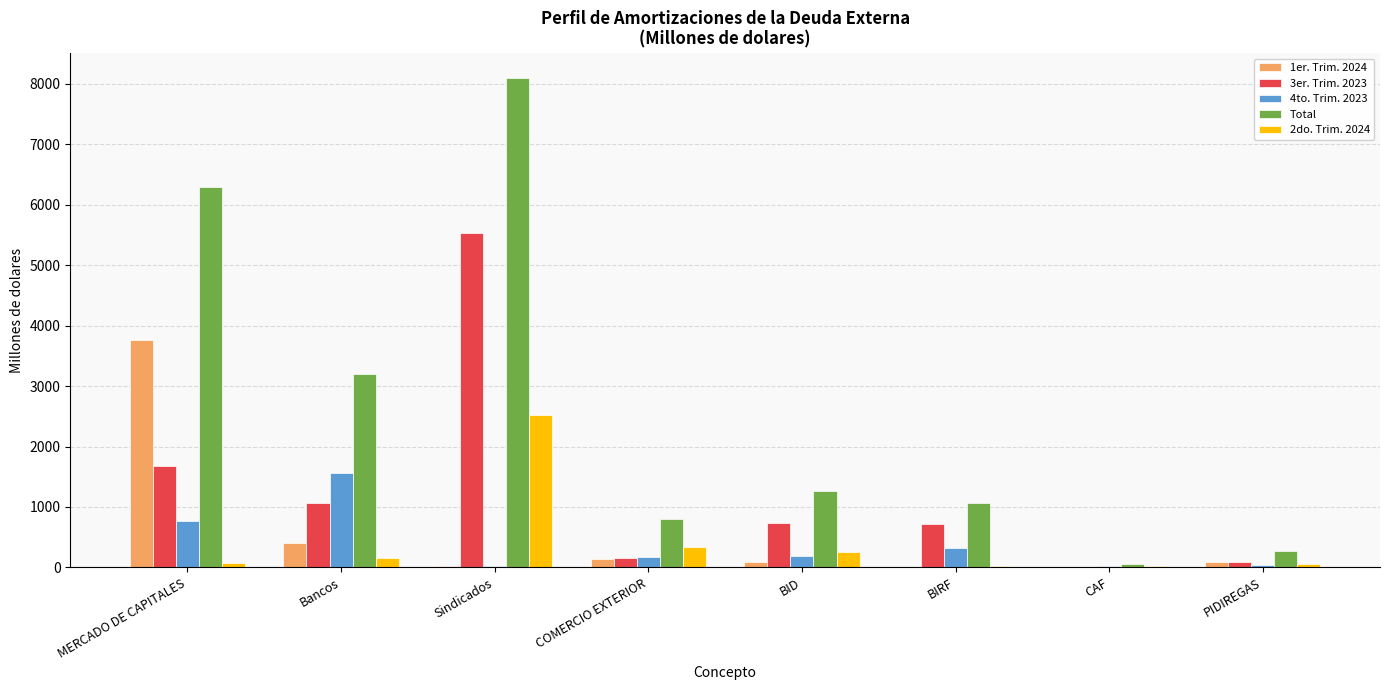

How many categories are shown in the chart?

8